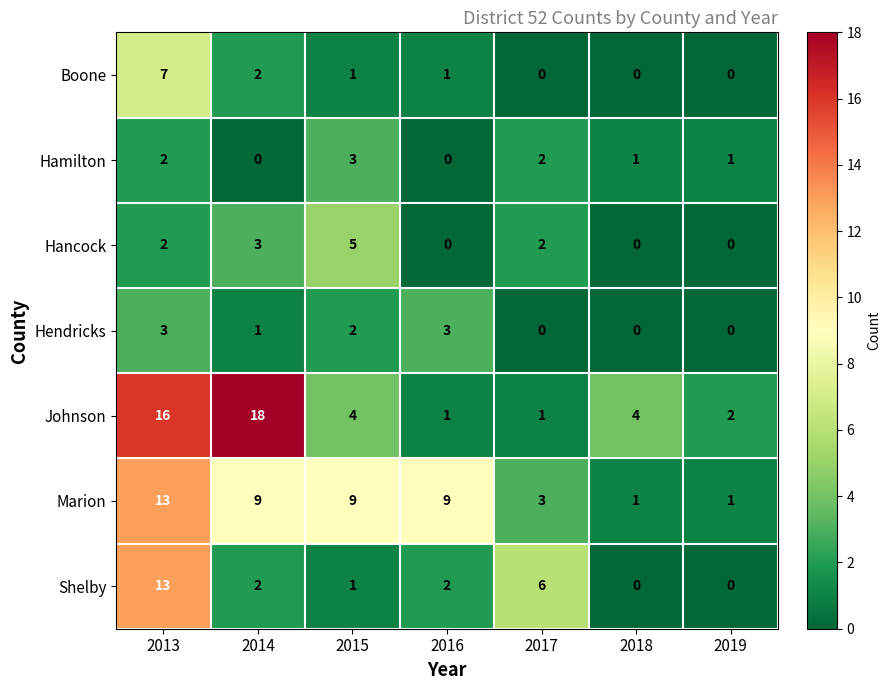

At which category does the chart reach its peak across all series?

2014